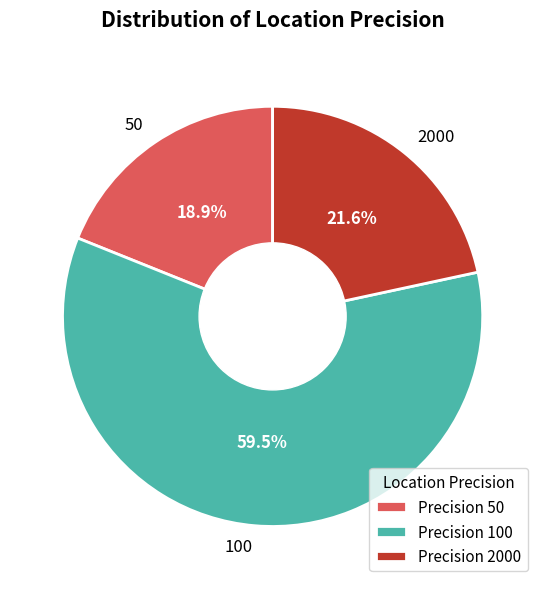

True or false: 100 accounts for 69% of the total.

False